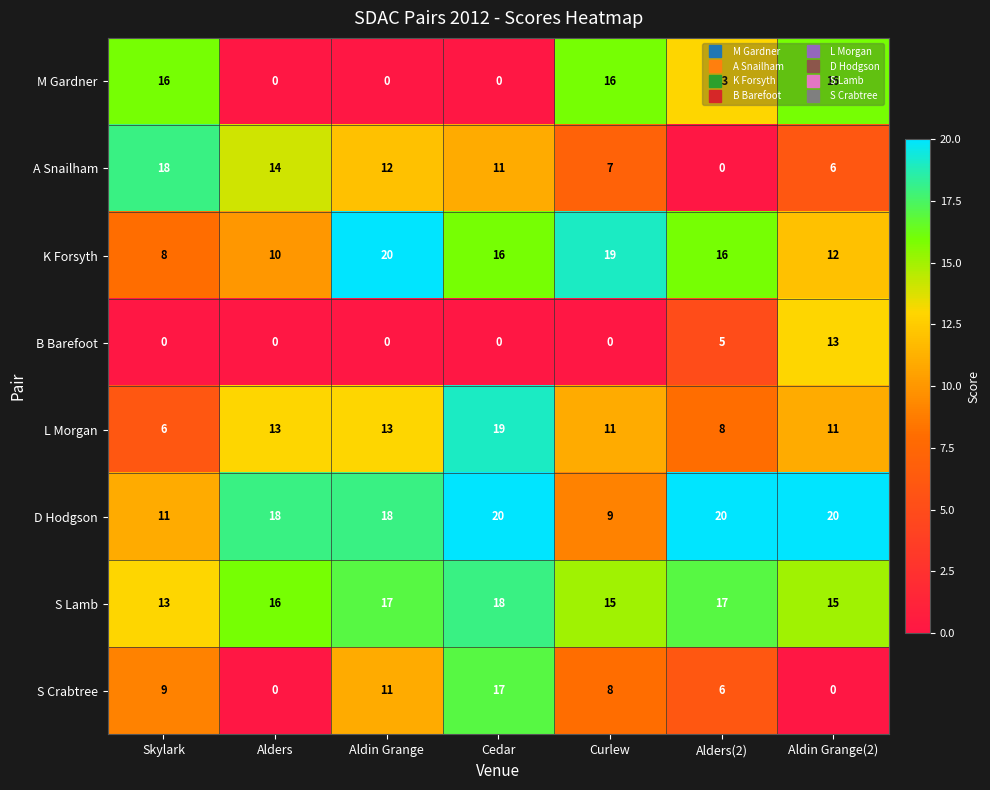

Which series has the largest total across all categories?

D Hodgson